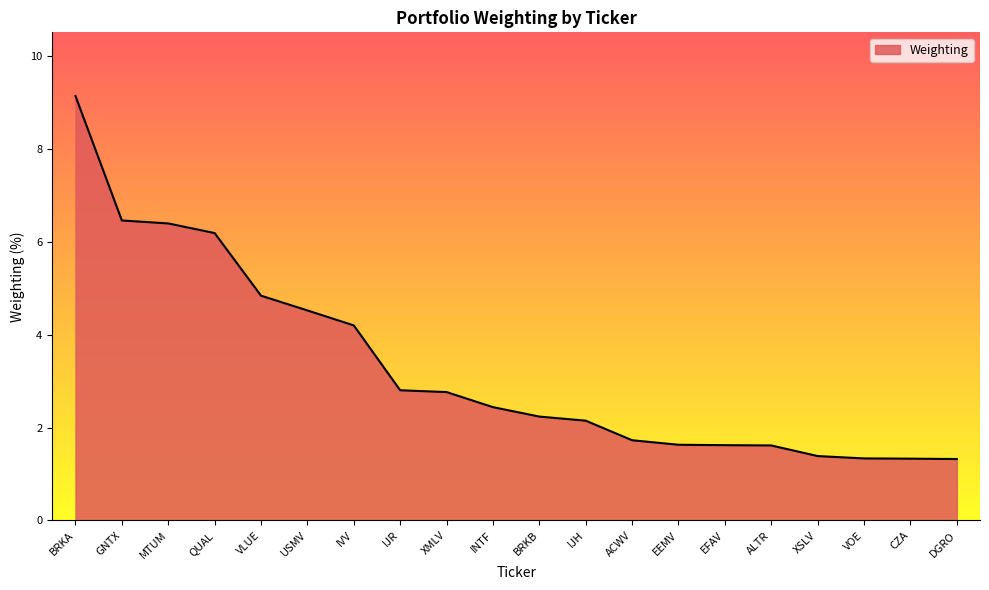

Reading left to right, what are all the values shown in this chart?

BRKA=9.1	GNTX=6.5	MTUM=6.4	QUAL=6.2	VLUE=4.8	USMV=4.5	IVV=4.2	IJR=2.8	XMLV=2.8	INTF=2.4	BRKB=2.2	IJH=2.1	ACWV=1.7	EEMV=1.6	EFAV=1.6	ALTR=1.6	XSLV=1.4	VOE=1.3	CZA=1.3	DGRO=1.3